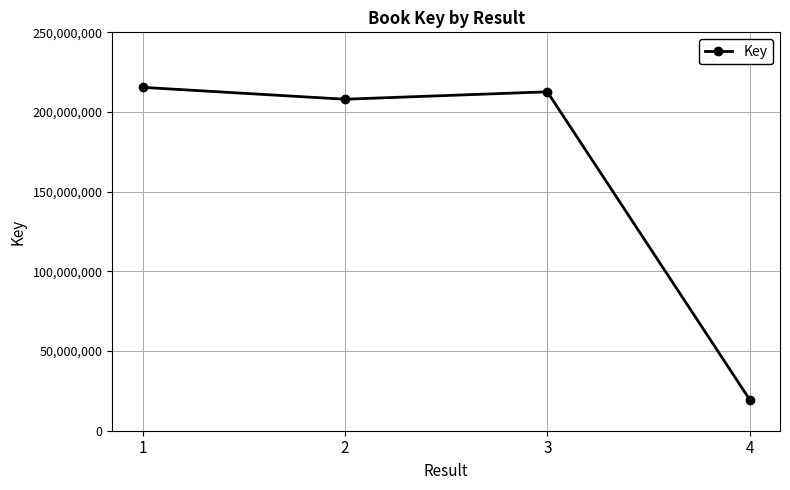

What is the value of the 1st point from the left?

215474769